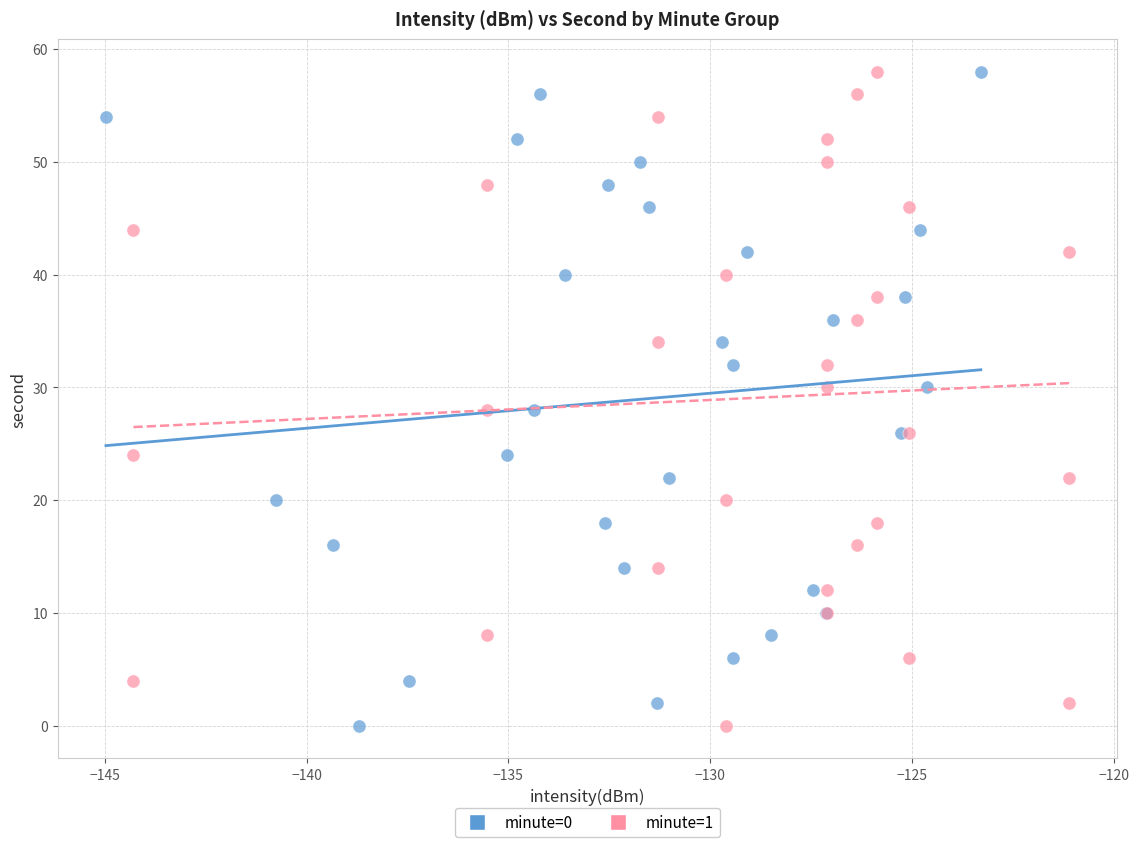

What are all the series names shown in the legend?

minute=0, minute=1